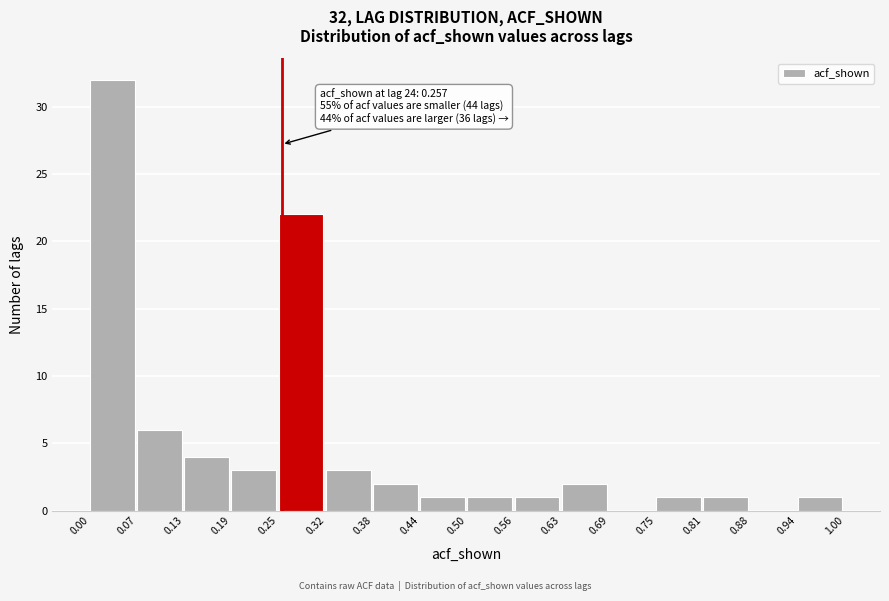

Over which range of the x-axis is the bar tallest?

0.00 to 0.07